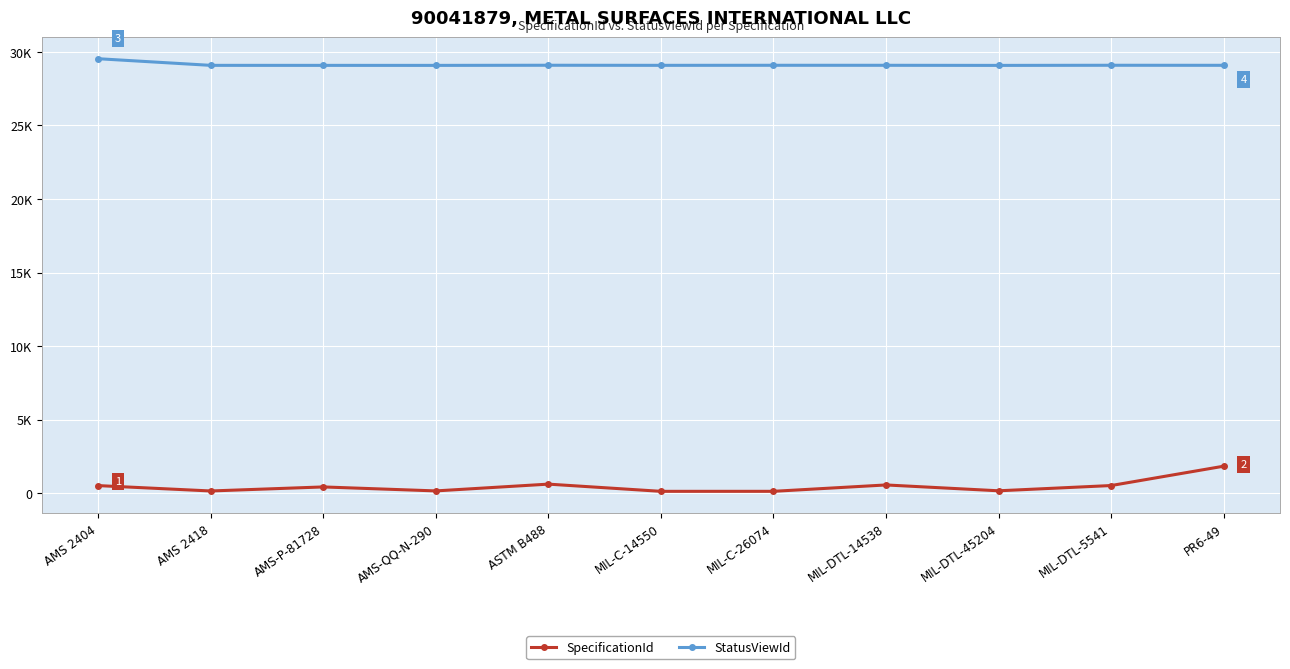

Read the StatusViewId value at MIL-DTL-14538.

29081